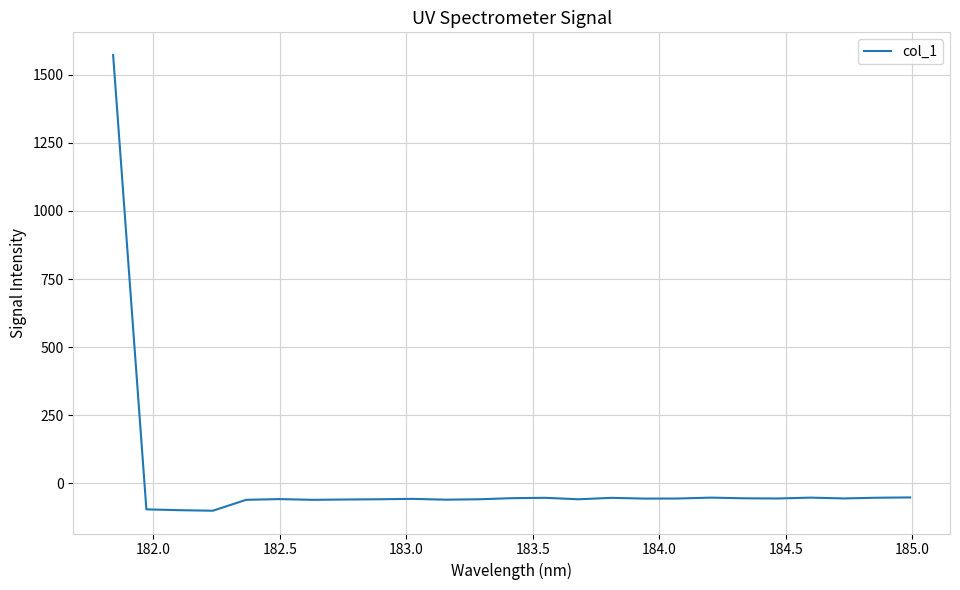

What is the maximum value shown in the chart?

1572.4